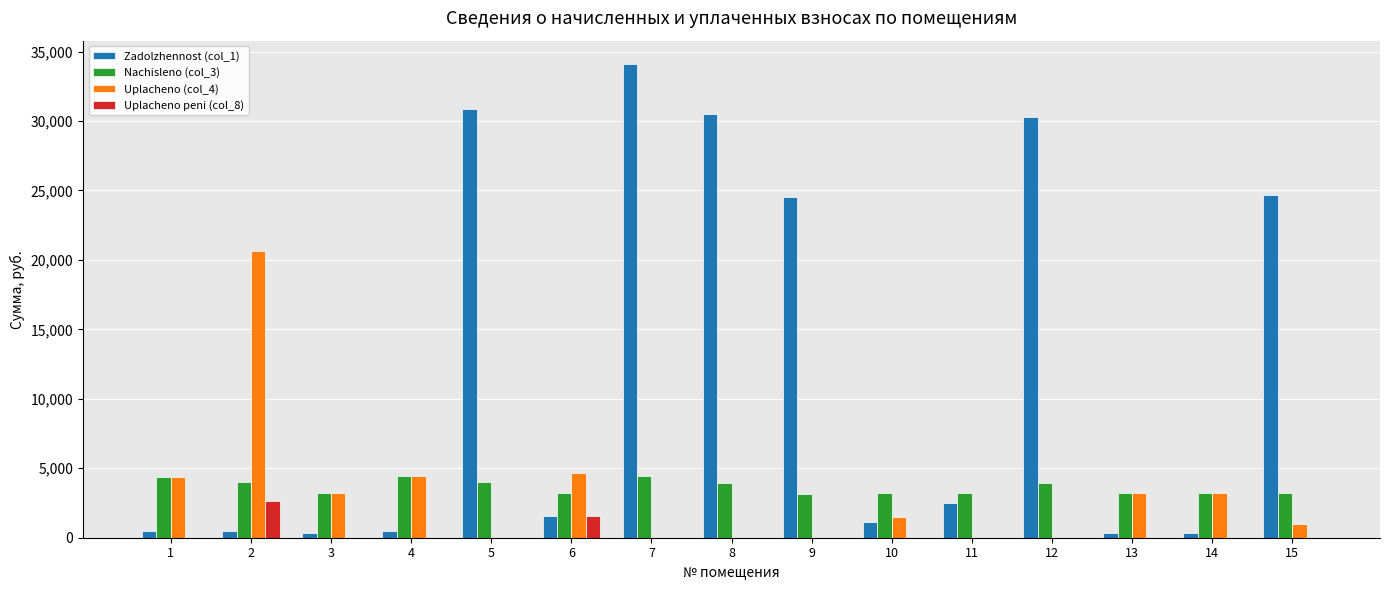

What is the sum of all Uplachenо peni (col_8) values?

4206.5